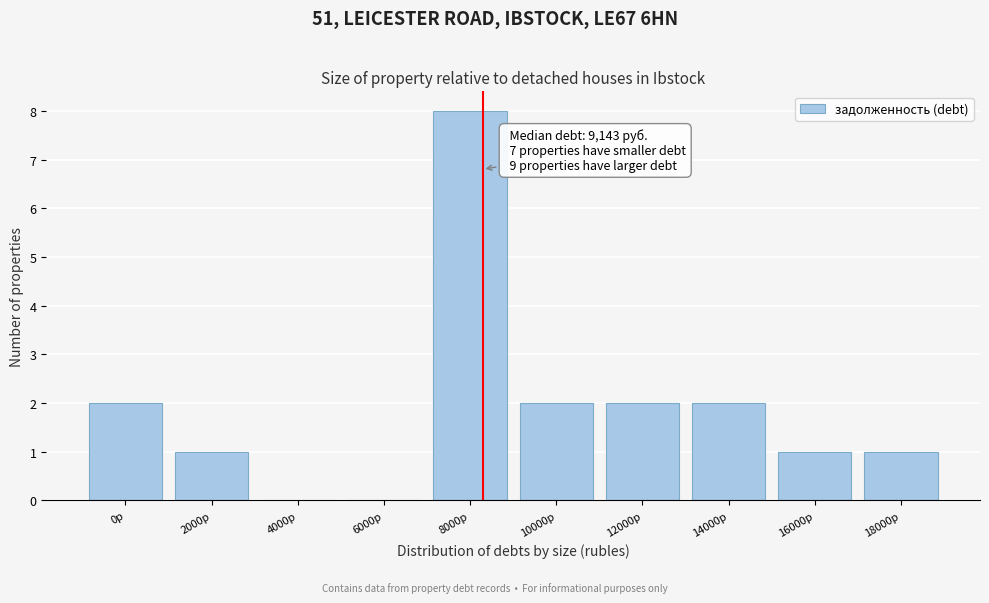

Reading left to right, extract all data points from this chart.

0р=2	2000р=1	4000р=0	6000р=0	8000р=8	10000р=2	12000р=2	14000р=2	16000р=1	18000р=1